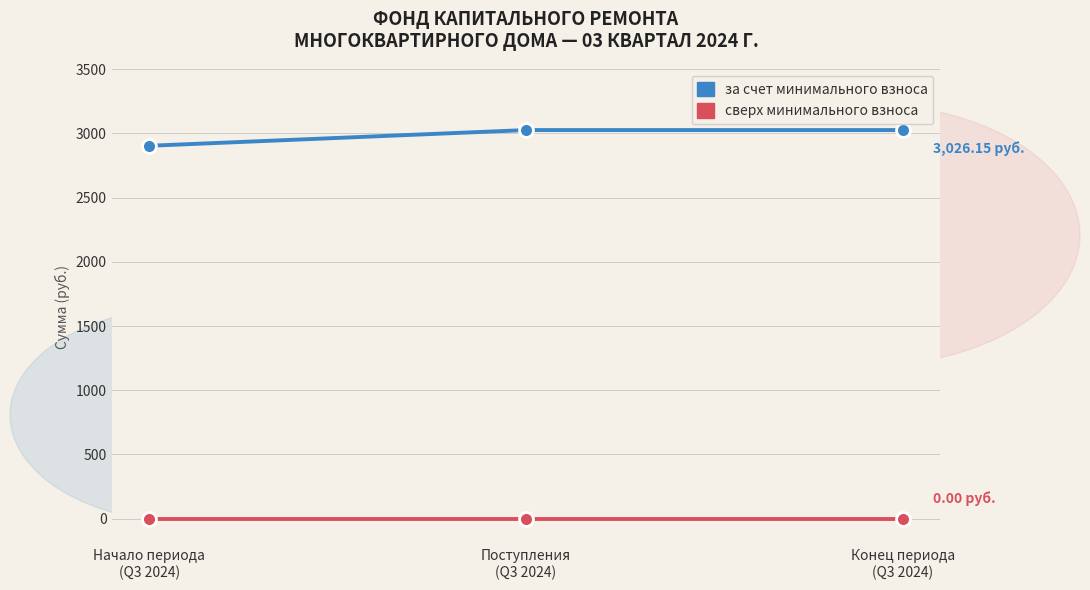

List the series in order of their overall mean, highest first.

за счет минимального взноса, сверх минимального взноса